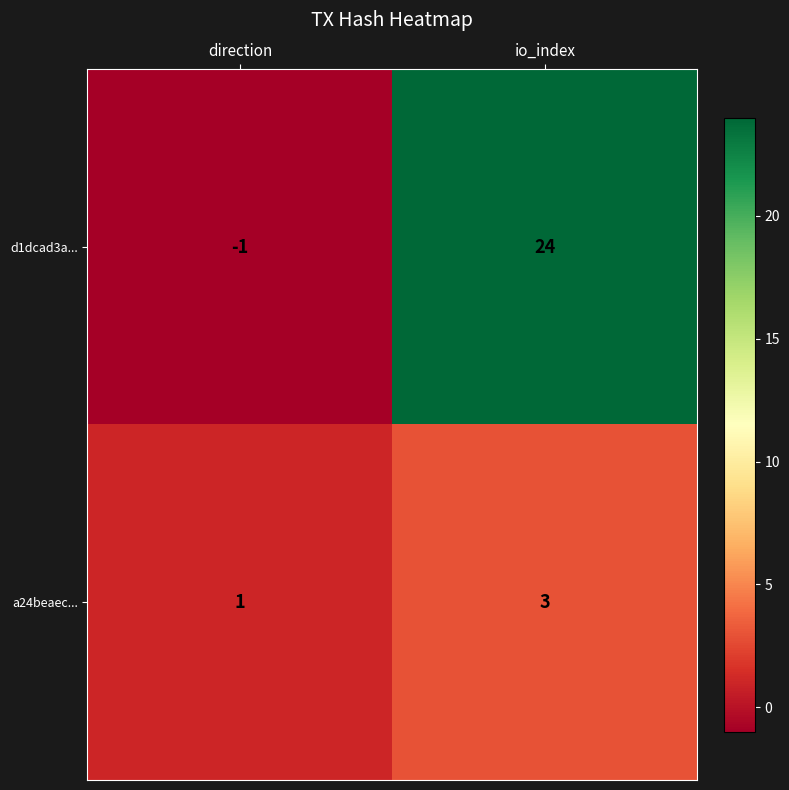

Count the number of categories in the chart.

2